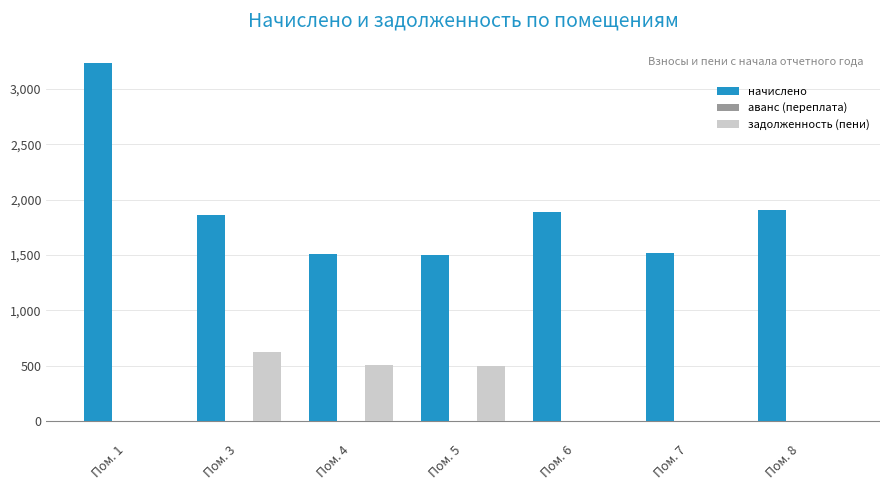

What value does the начислено series have at Пом. 6?

1891.7